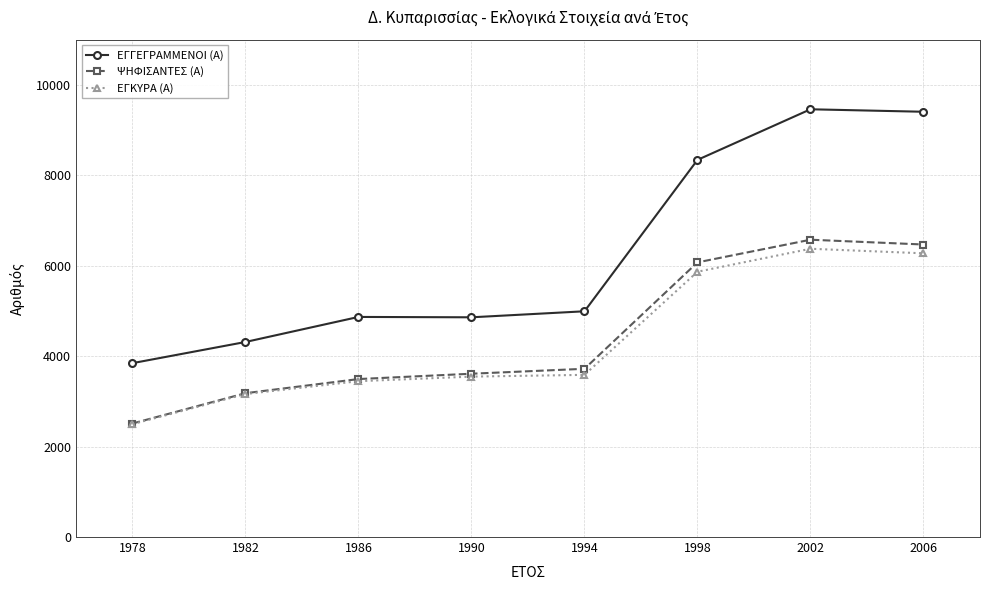

At how many categories does at least one series exceed 5093?

3